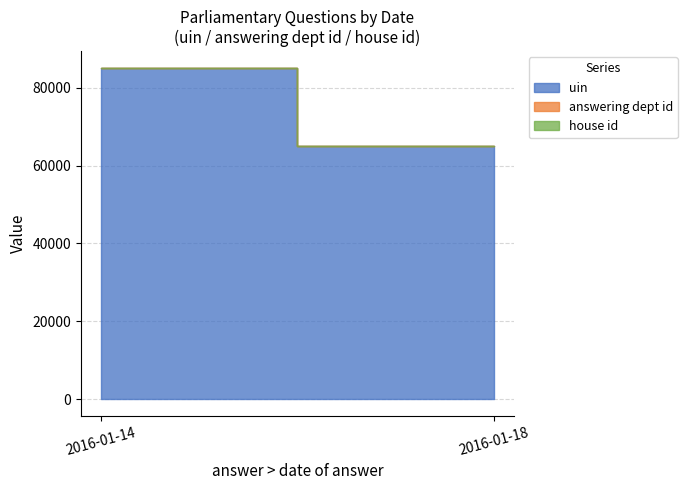

At which label does uin reach its minimum?

2016-01-18